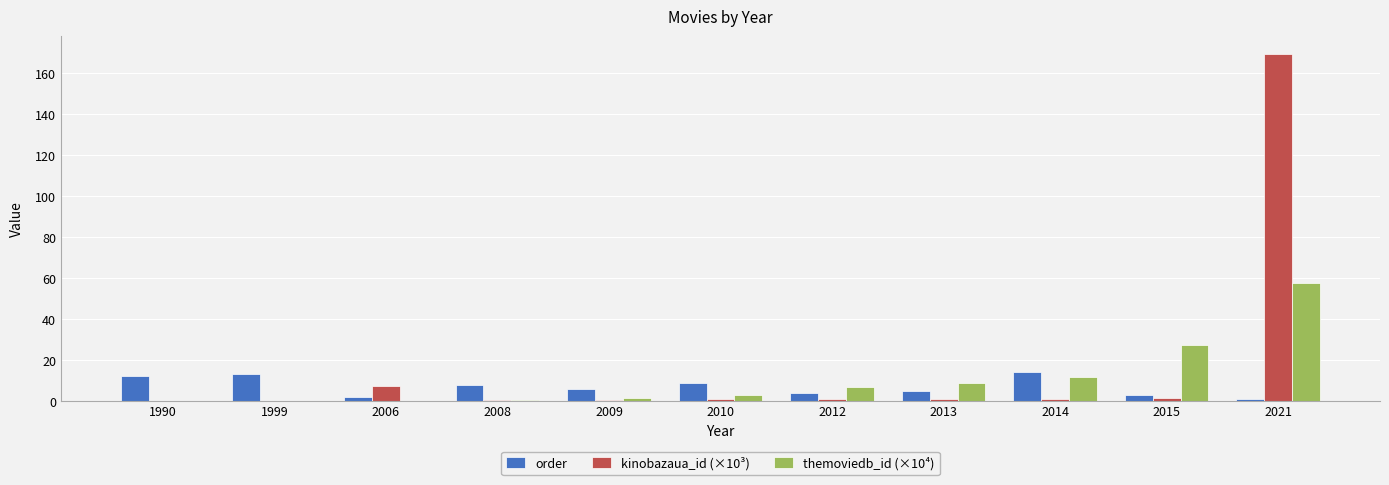

Which series has the largest total across all categories?

kinobazaua_id (×10³)